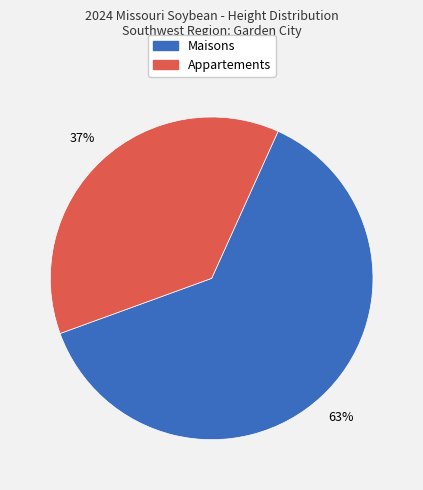

To the nearest percent, what is the average slice percentage?

50%